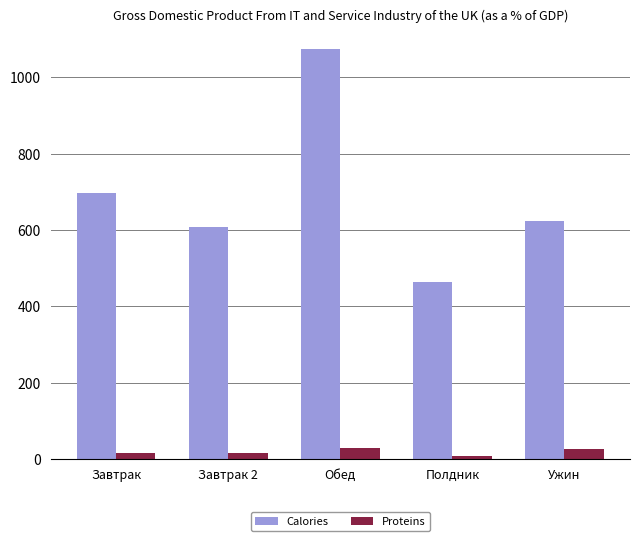

What is the spread (max minus min) of values at Полдник?

455.0